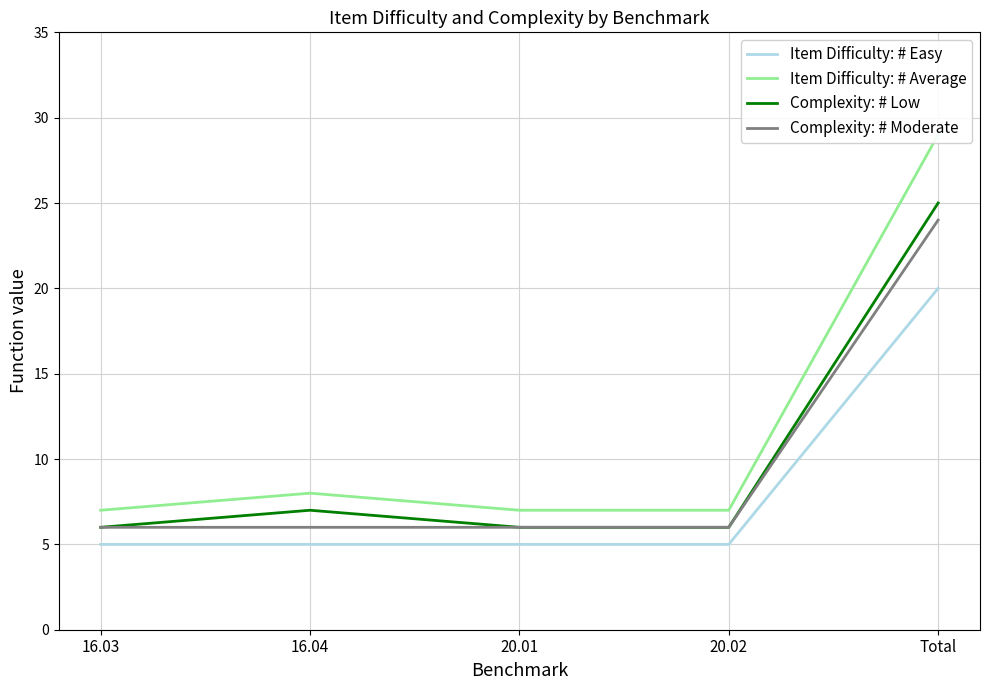

Which category has the highest value across all series?

Total